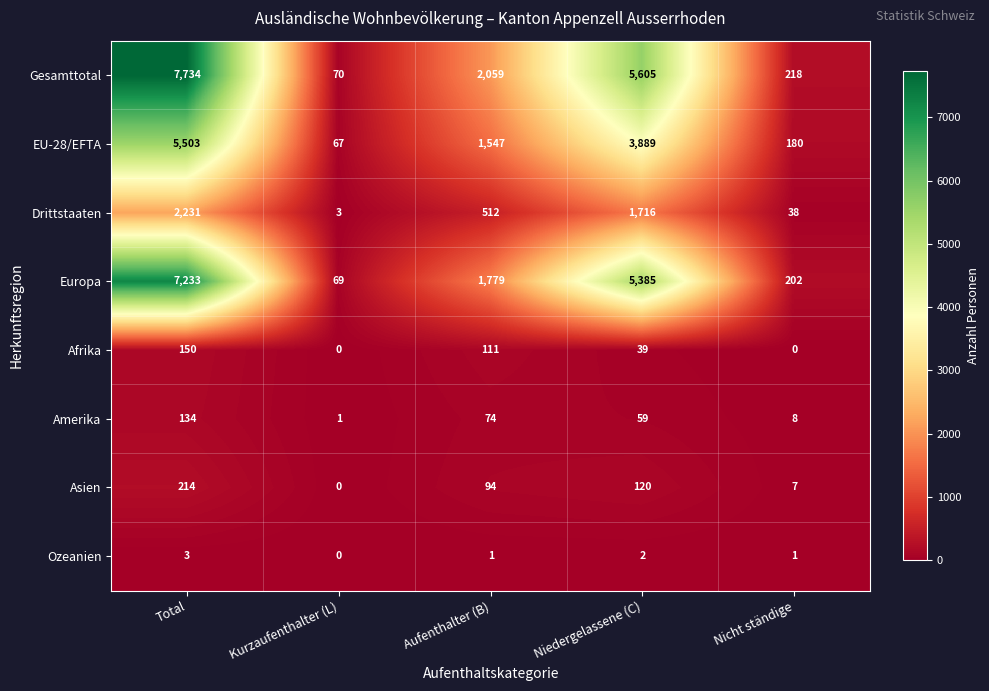

At which category is the sum across all series the highest?

Total